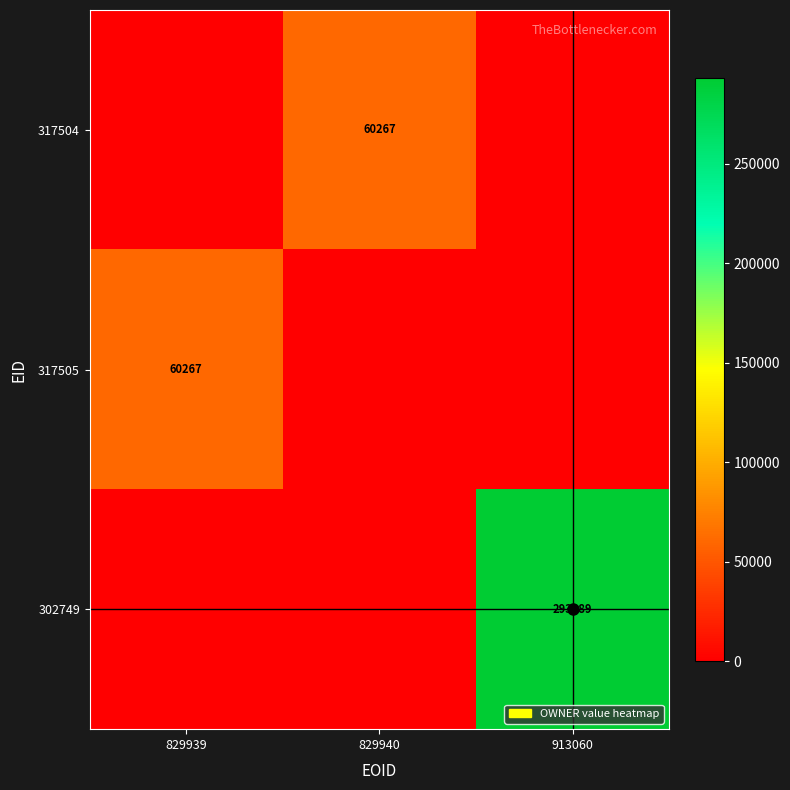

Which category has the highest value across all series?

913060